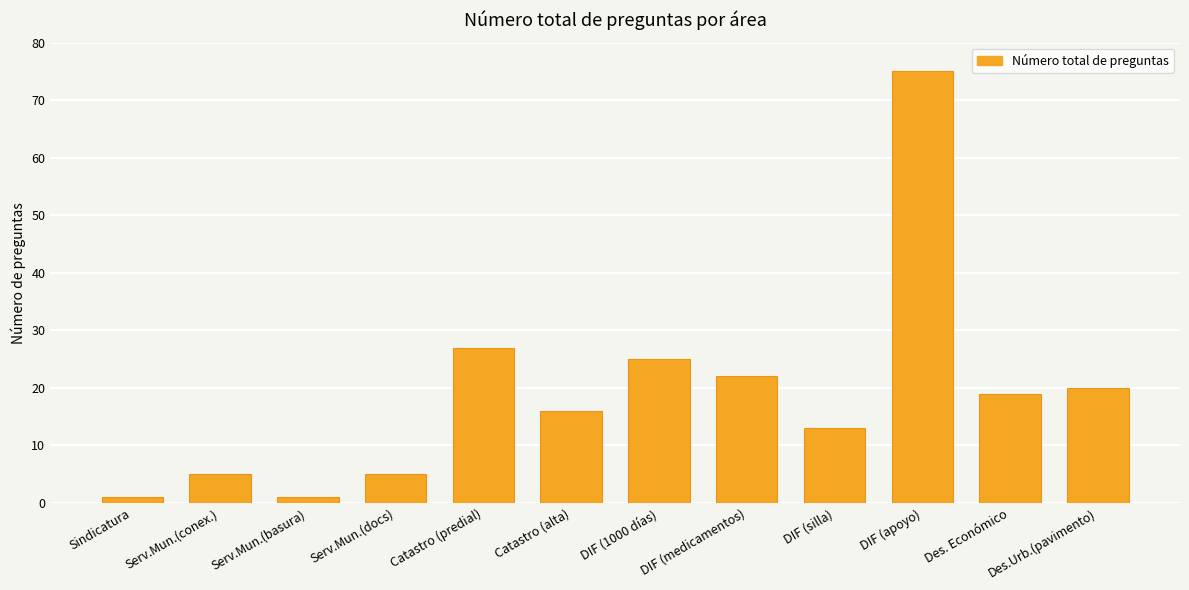

What is the change in value from DIF (1000 días) to DIF (apoyo)?

+50